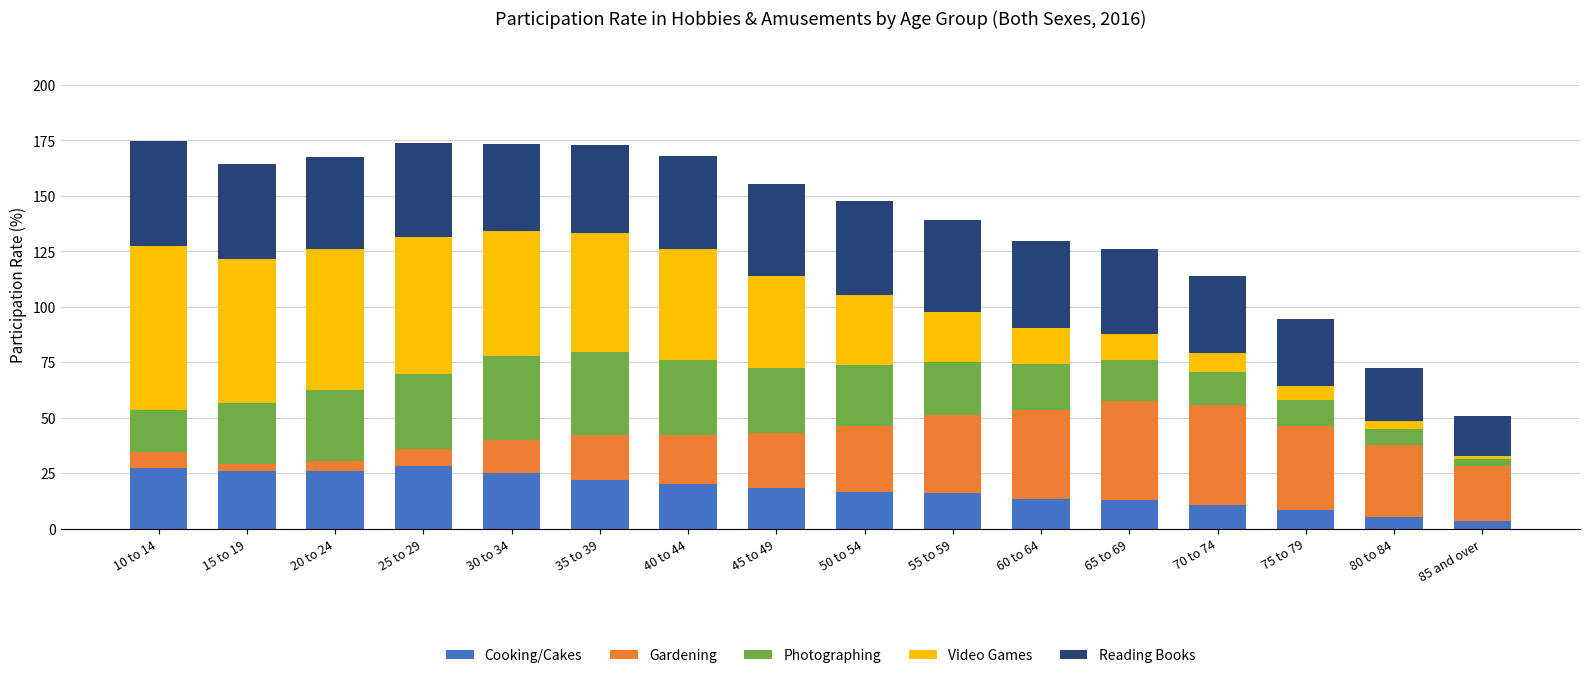

What is the total value across all series at 50 to 54?

147.8